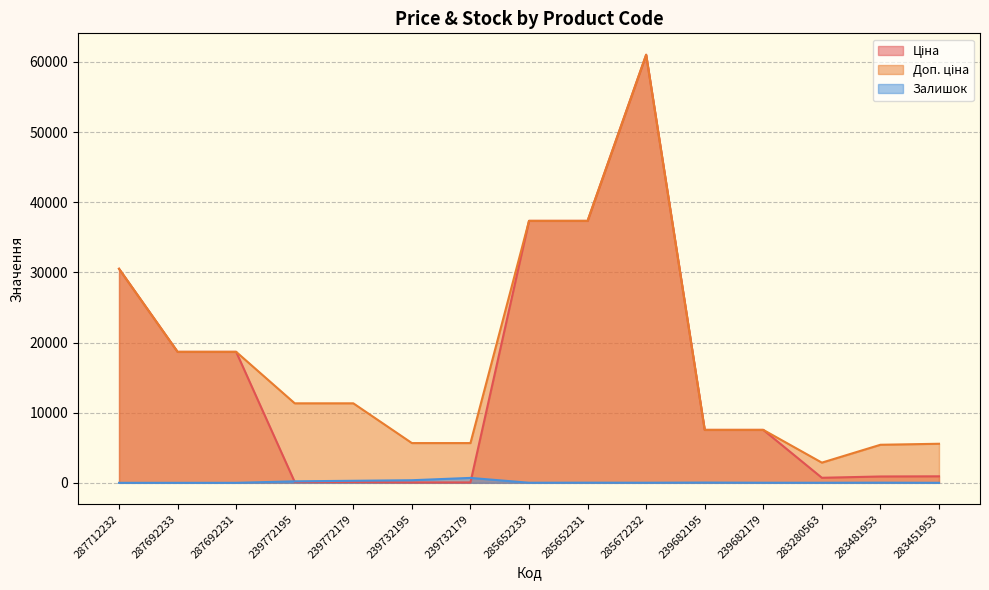

True or false: Доп. ціна has a value of 10637.0 at 239682179.

False